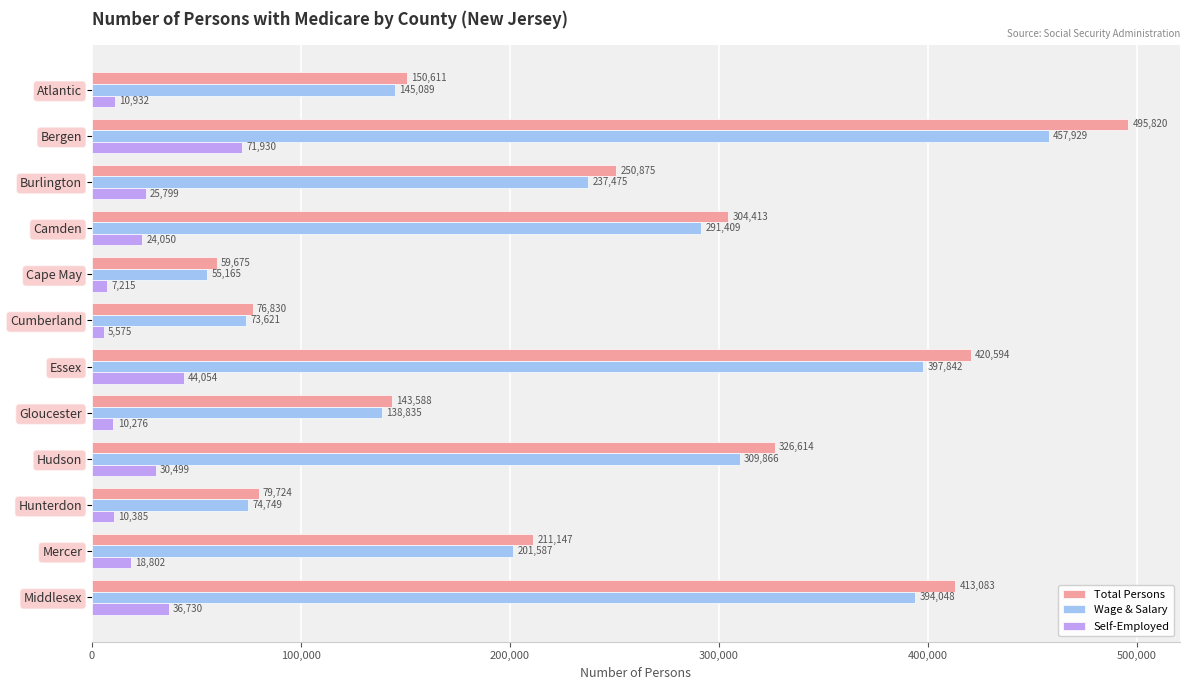

The value of Wage & Salary at Bergen is 191634. True or false?

False